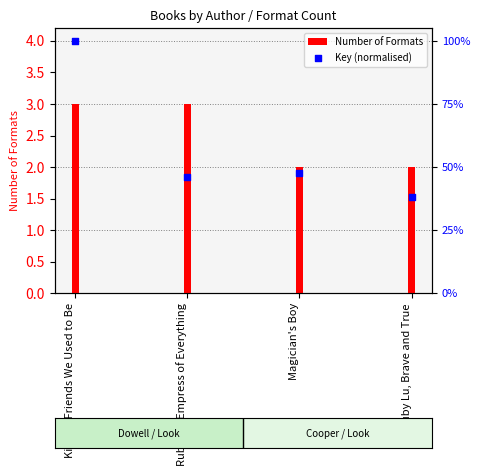

At which category is the sum across all series the highest?

Kind of Friends We Used to Be